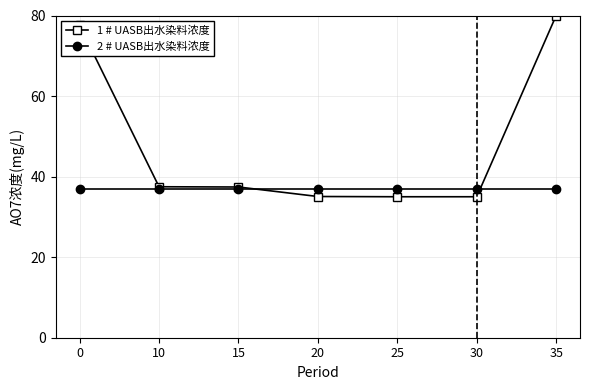

True or false: 2 # UASB出水染料浓度 has a value of 37.0 at 0.

True